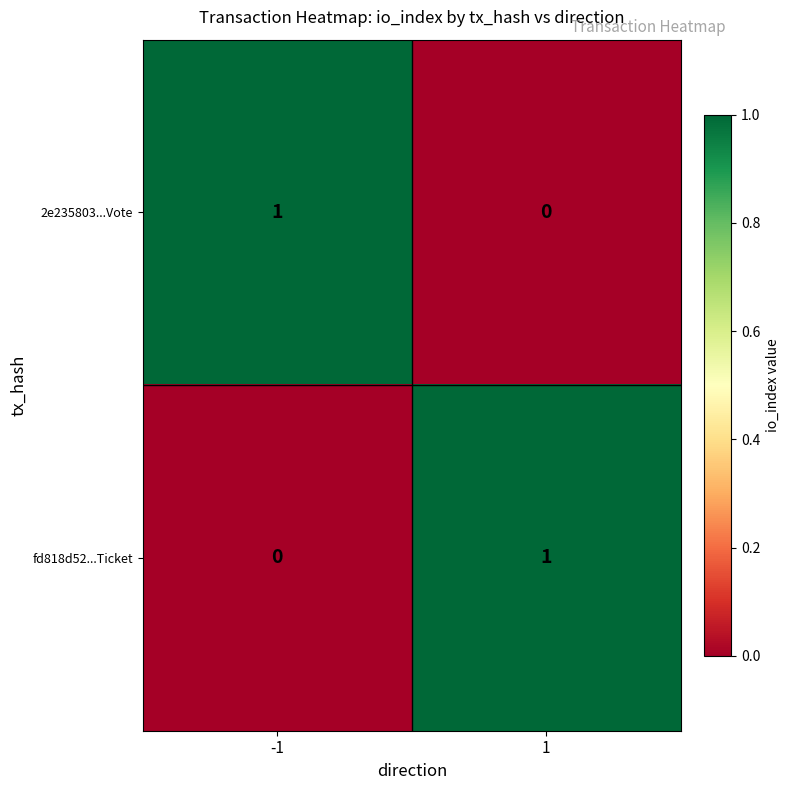

At -1, list the series in order from largest to smallest.

2e235803...Vote, fd818d52...Ticket